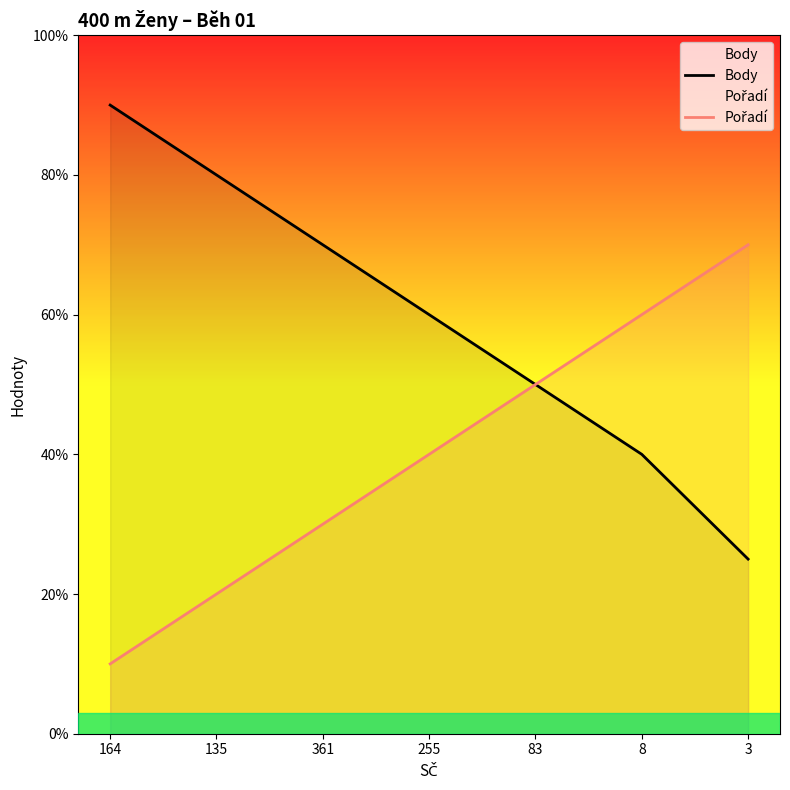

Reading left to right, what are all the values shown in this chart?

Body: 164=9.0	135=8.0	361=7.0	255=6.0	83=5.0	8=4.0	3=2.5
Pořadí: 164=1.0	135=2.0	361=3.0	255=4.0	83=5.0	8=6.0	3=7.0